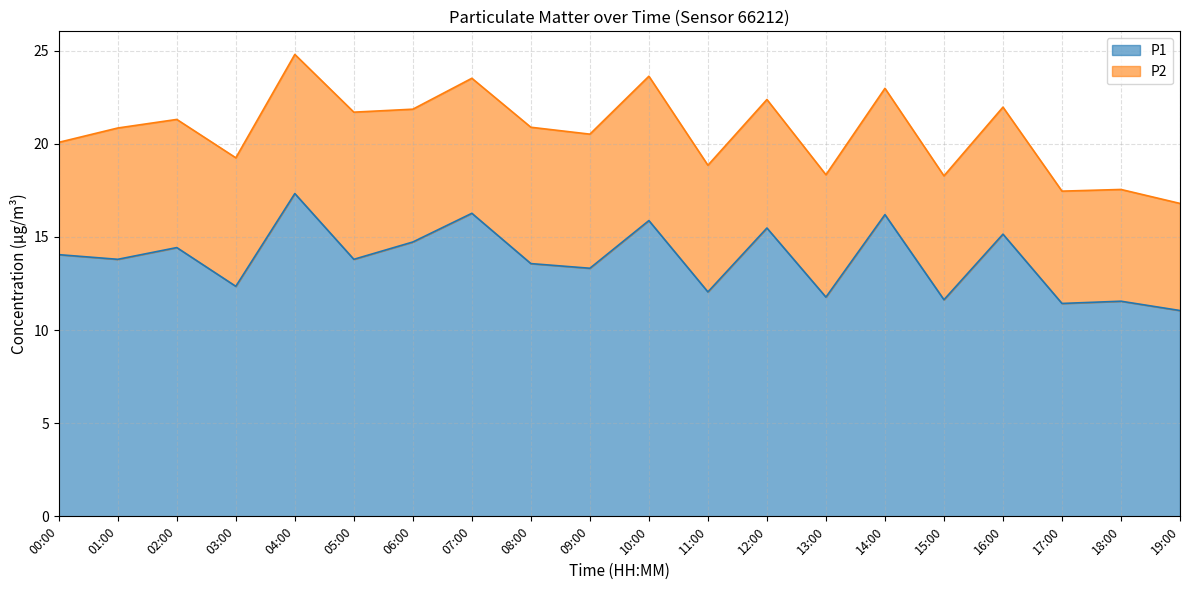

What is the sum of all values?

275.8